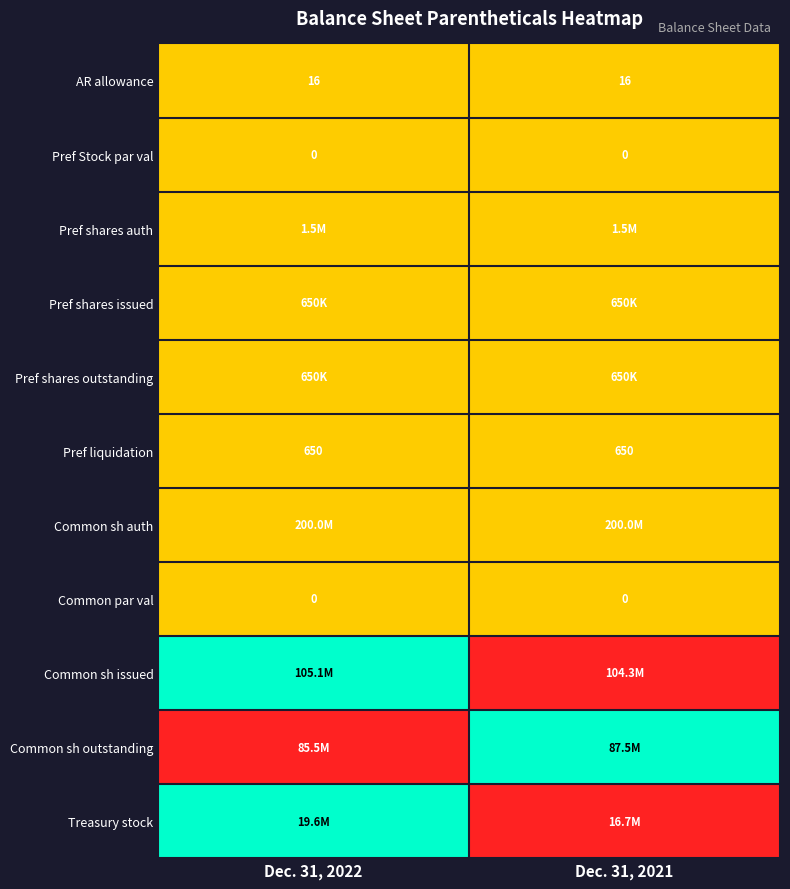

What is the sum of the Pref liquidation values at Dec. 31, 2022 and Dec. 31, 2021?

1300.0